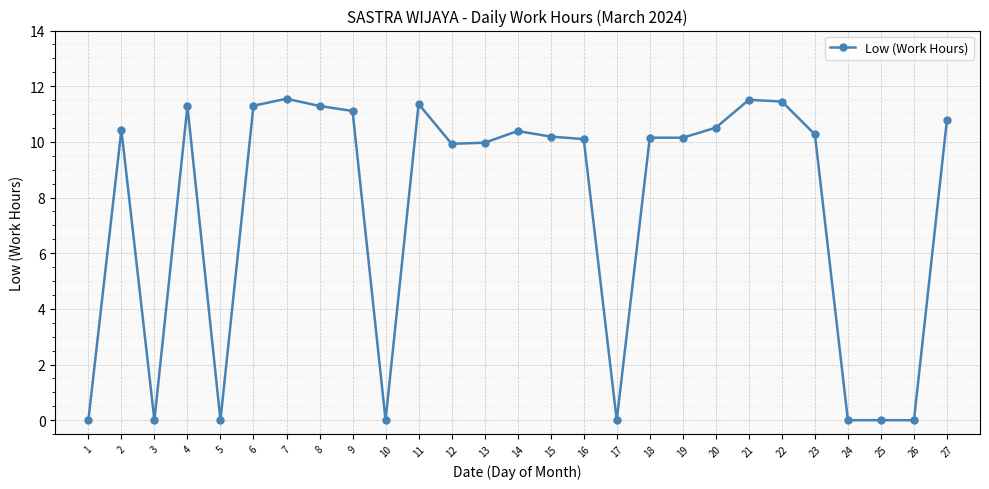

What is the value of the 2nd point from the left?

10.4